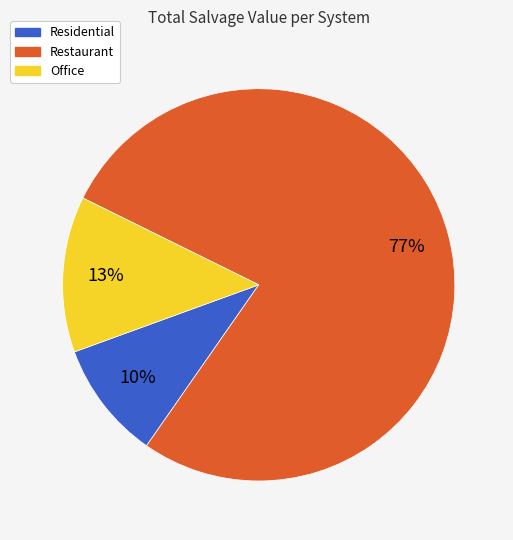

What percentage is the Office slice, to the nearest percent?

13%